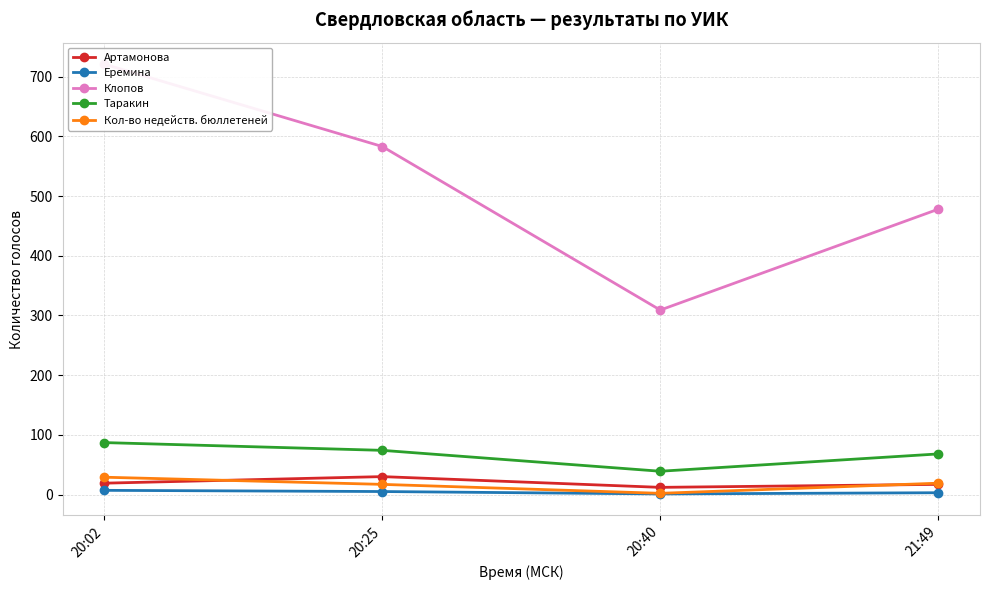

The Таракин series shows 24 at 20:25. True or false?

False